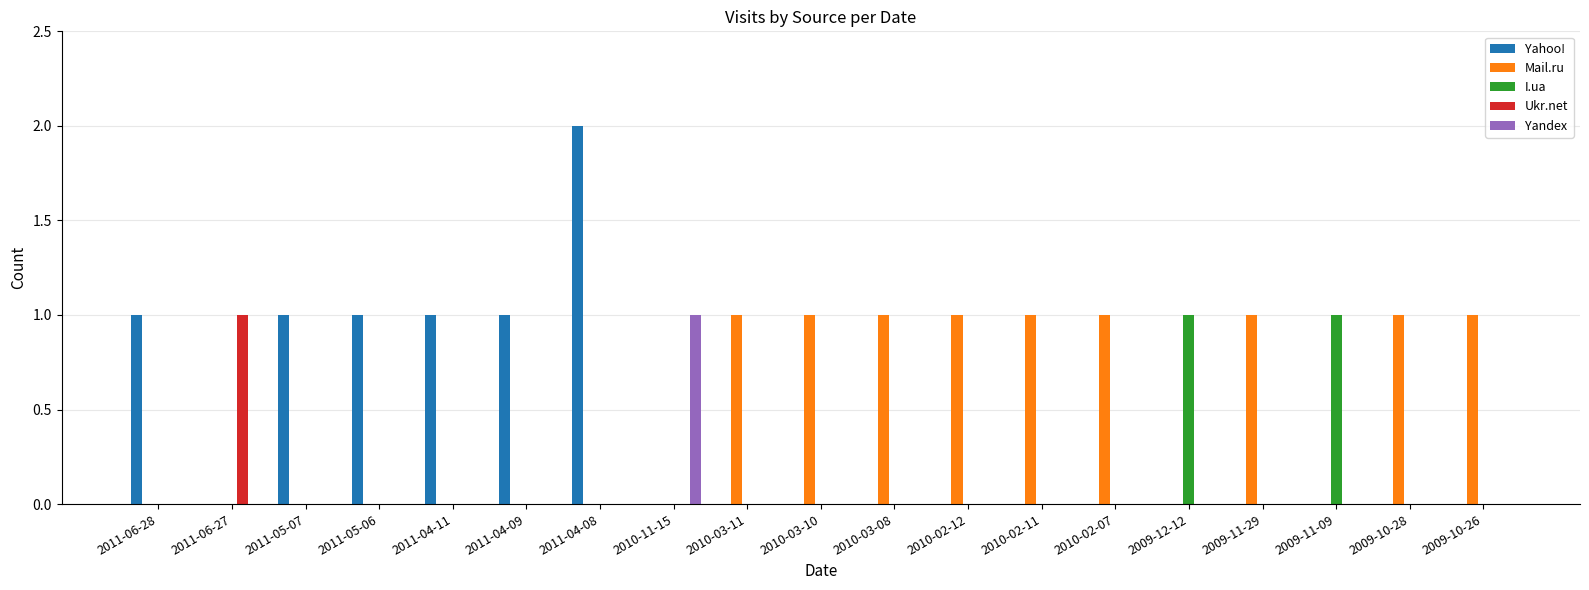

Which category has the highest value across all series?

2011-04-08